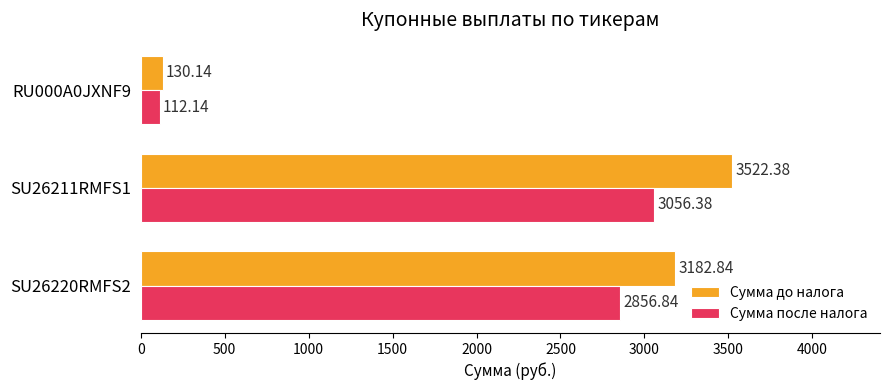

How many values in the Сумма до налога series are below 3182?

1